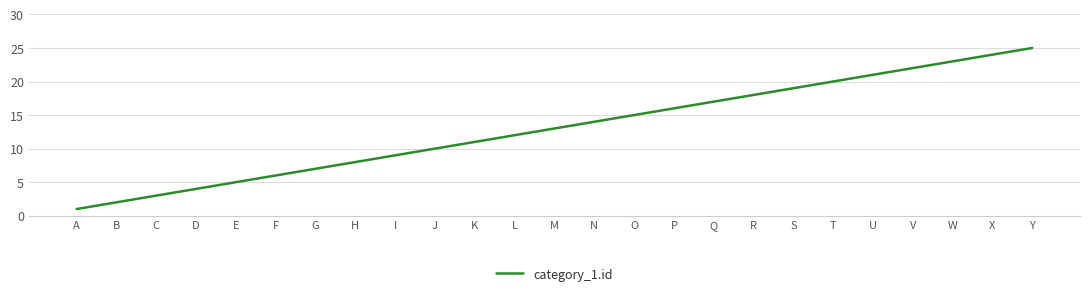

Reading right to left, list all the values displayed in this chart.

Y=25	X=24	W=23	V=22	U=21	T=20	S=19	R=18	Q=17	P=16	O=15	N=14	M=13	L=12	K=11	J=10	I=9	H=8	G=7	F=6	E=5	D=4	C=3	B=2	A=1